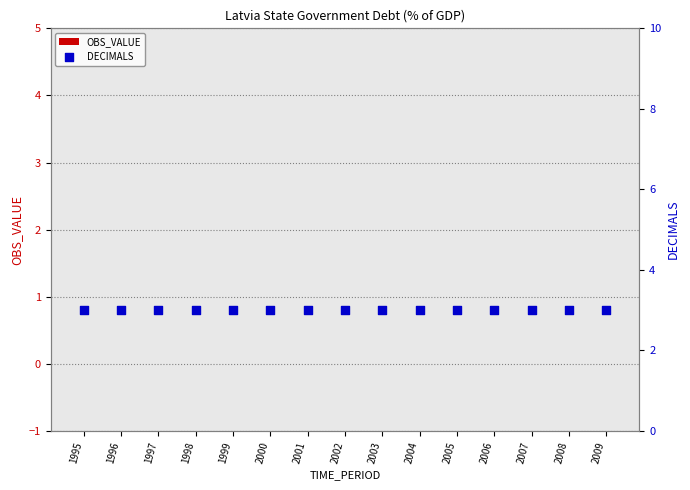

Which series has the largest total across all categories?

DECIMALS